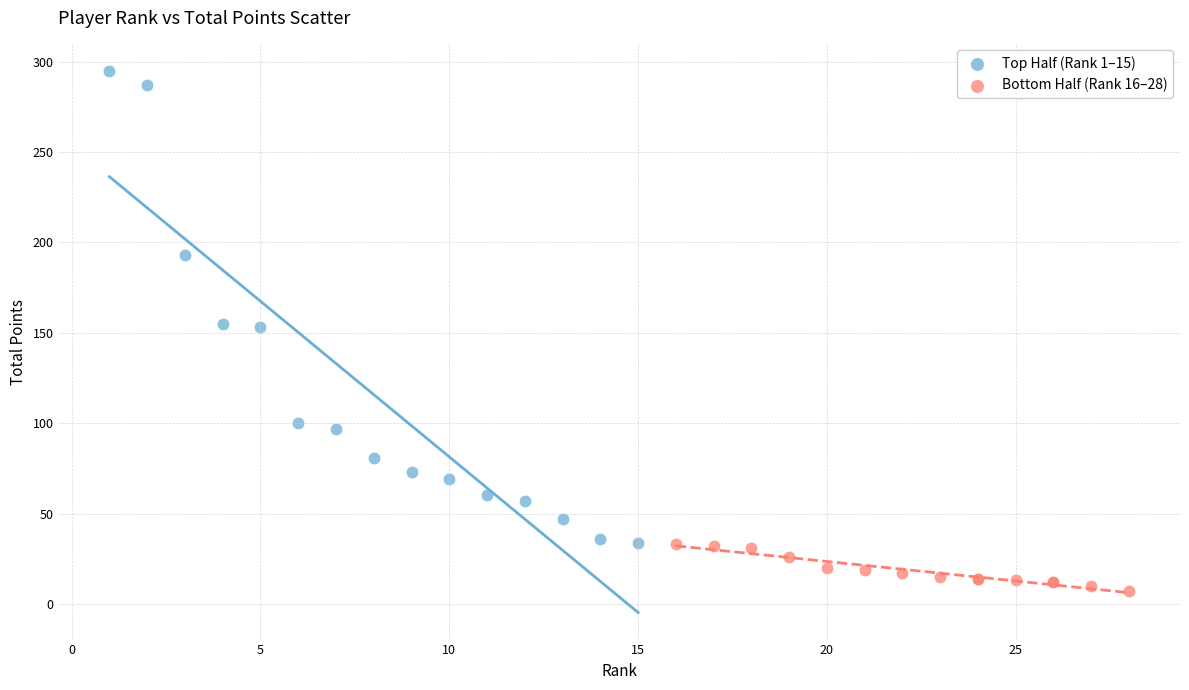

Which series has the widest spread of Y values?

Top Half (Rank 1–15)